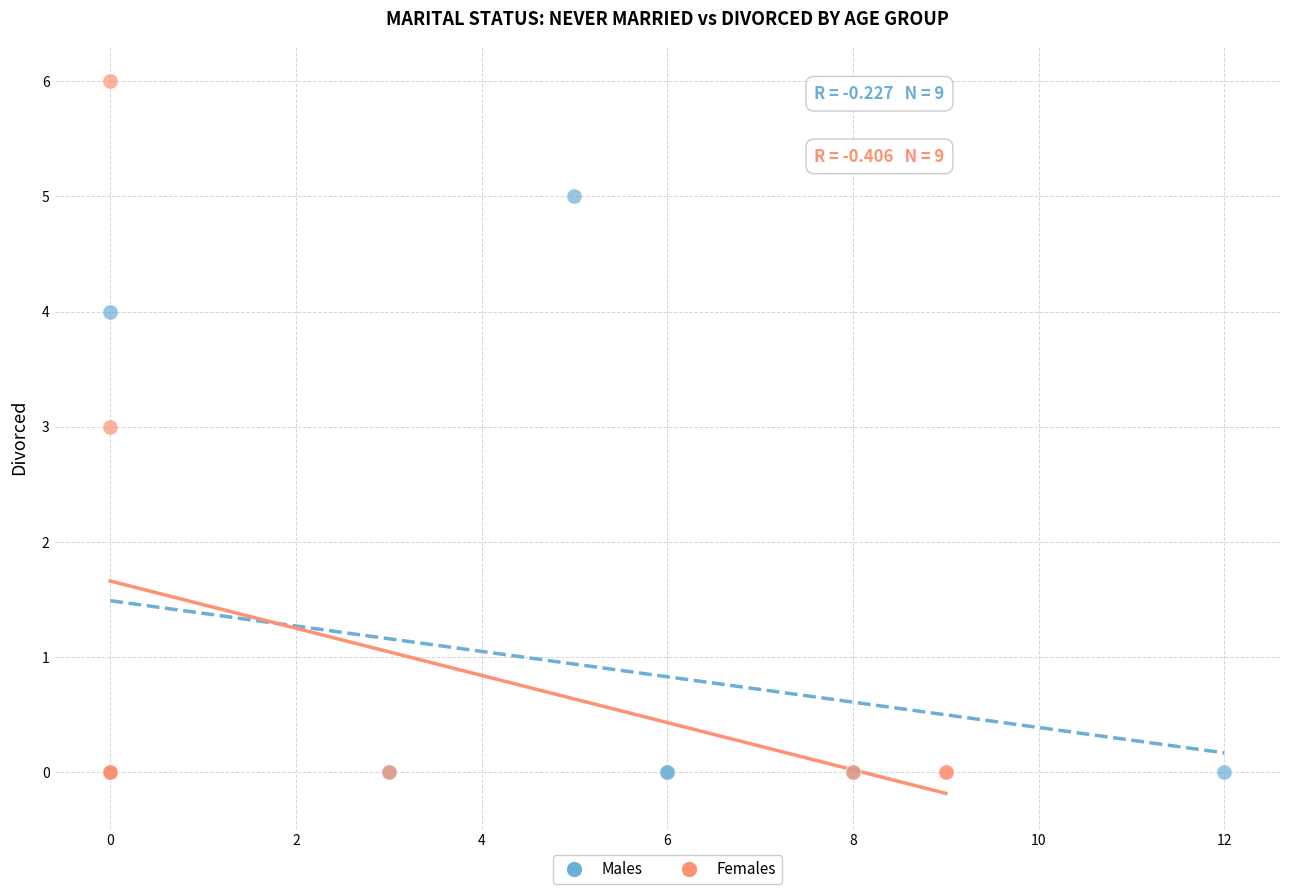

Which series has the largest Y range (max minus min)?

Females